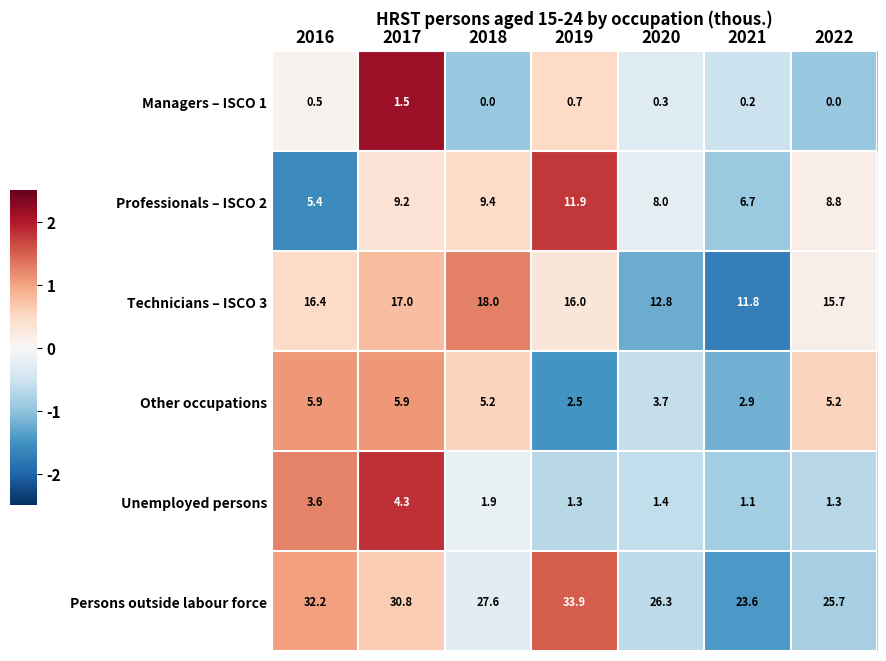

What is the total value across all series at 2019?

66.3